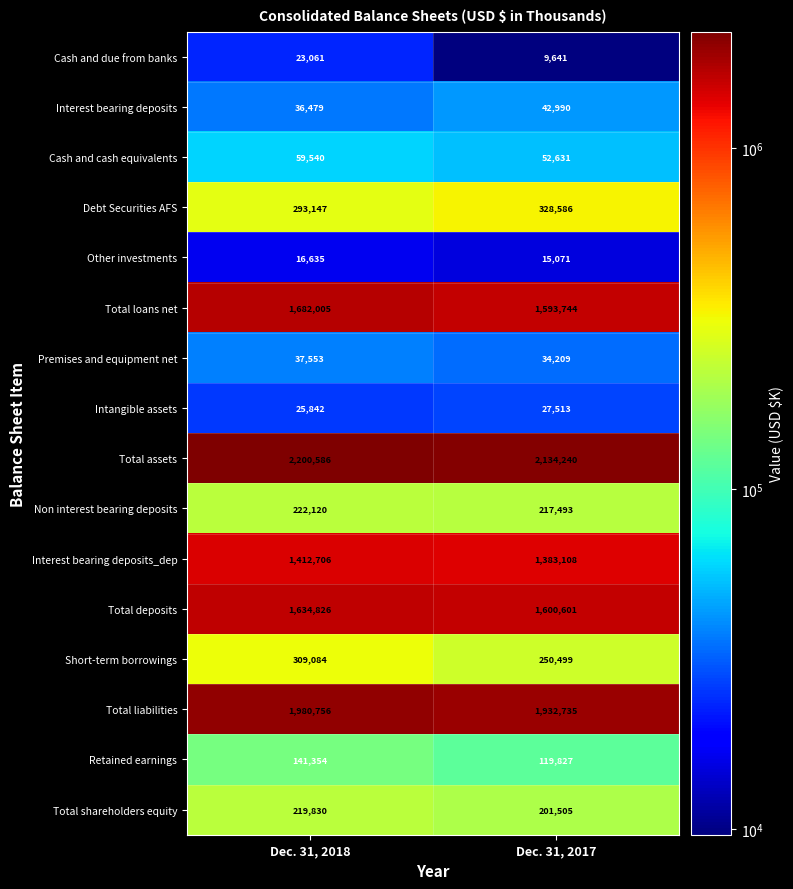

Rank the series by their maximum value, from lowest to highest.

Other investments, Cash and due from banks, Intangible assets, Premises and equipment net, Interest bearing deposits, Cash and cash equivalents, Retained earnings, Total shareholders equity, Non interest bearing deposits, Short-term borrowings, Debt Securities AFS, Interest bearing deposits_dep, Total deposits, Total loans net, Total liabilities, Total assets